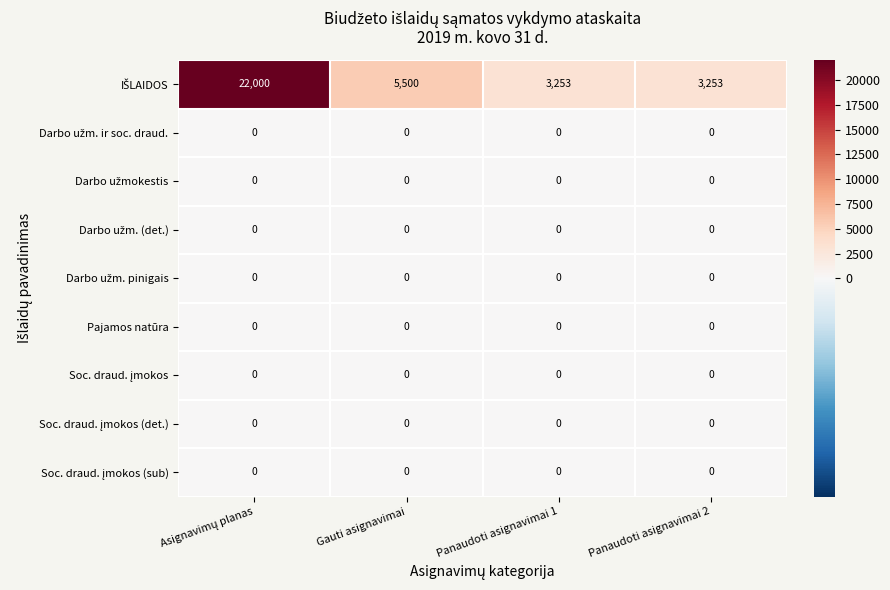

At how many categories does at least one series exceed 1636?

4